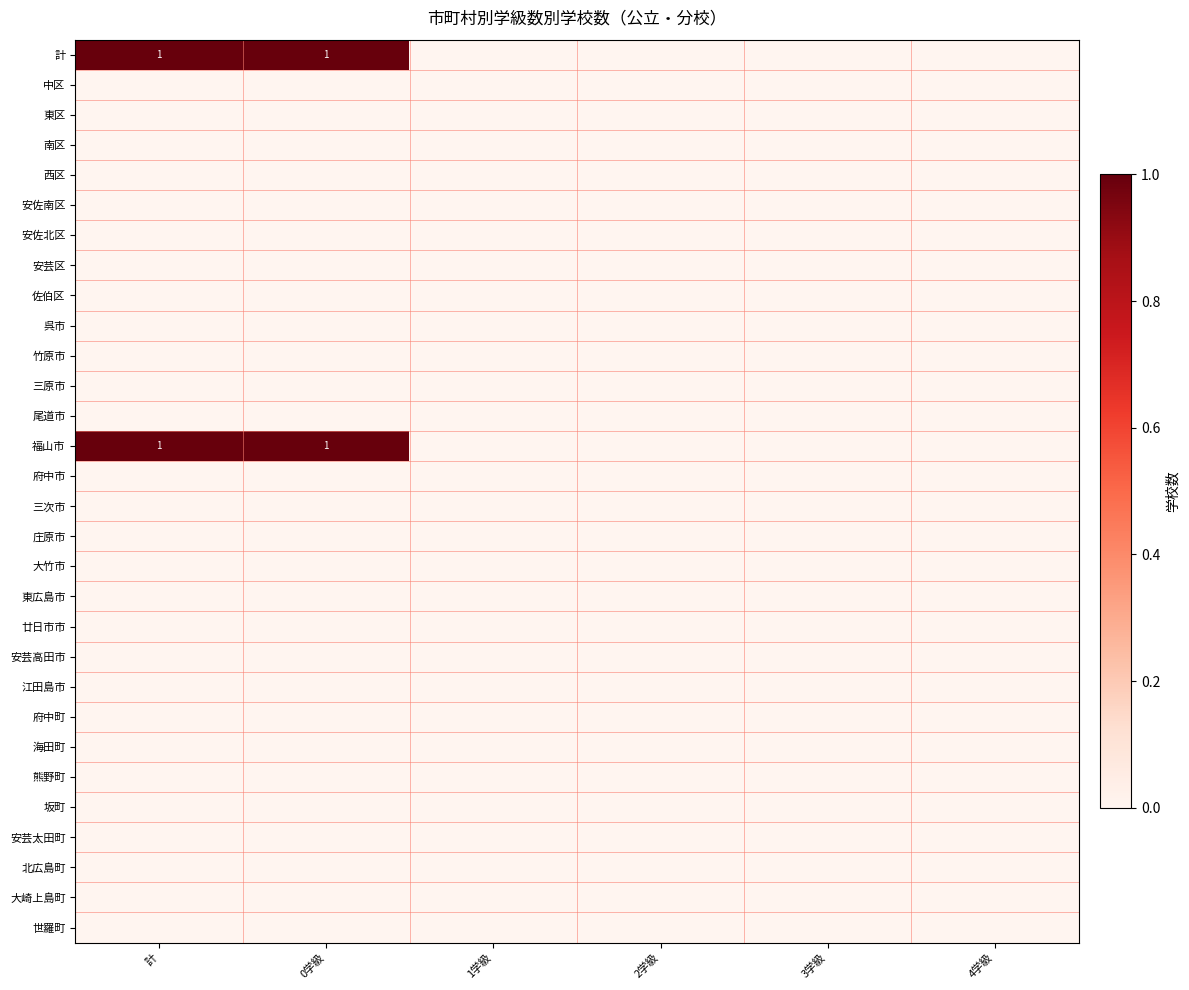

True or false: 安佐北区 has a value of 0 at 4学級.

True